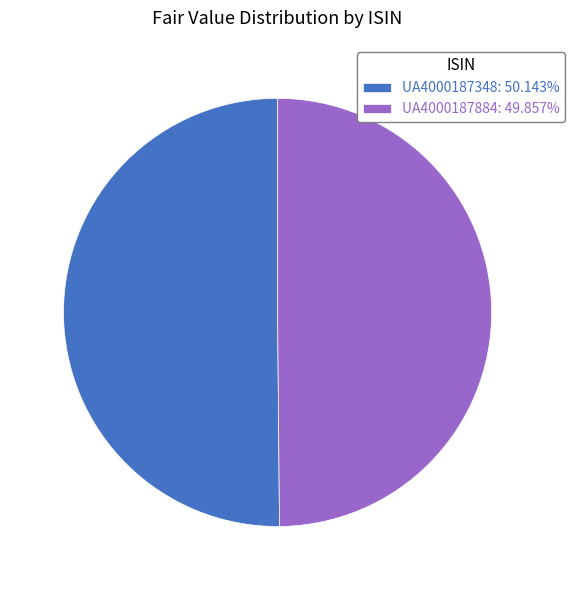

How many segments does this pie chart have?

2